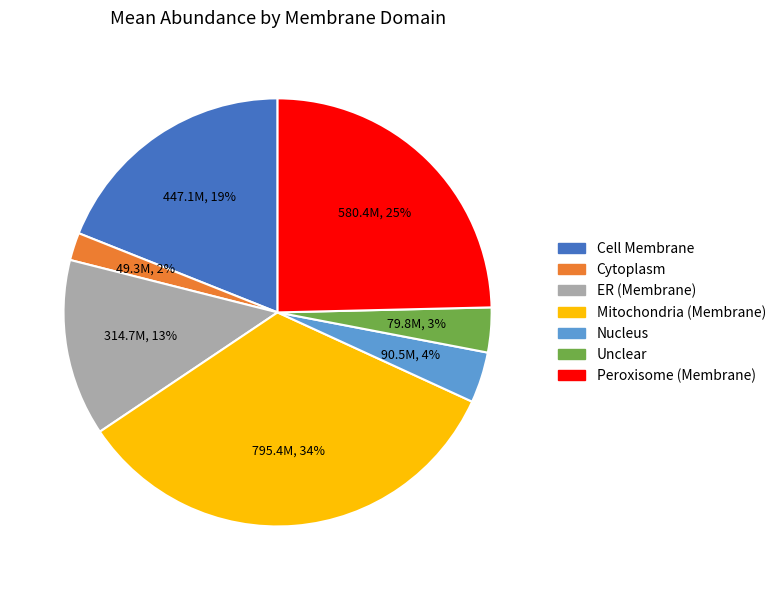

Does Peroxisome (Membrane) account for over 50% of the chart?

No